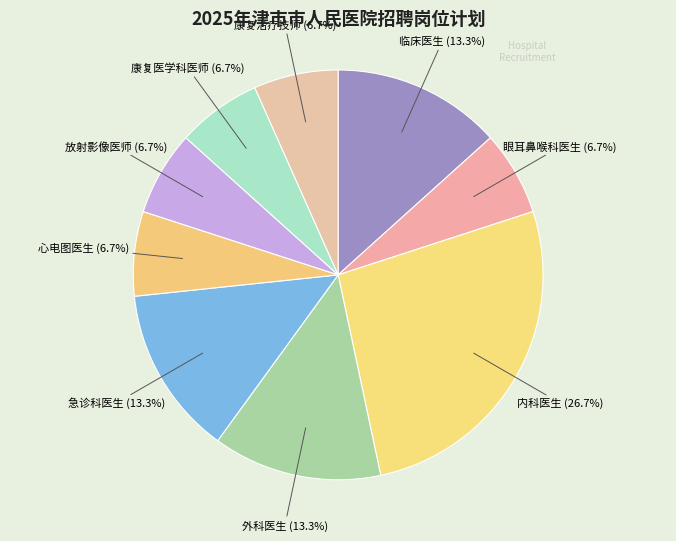

Is it true that 外科医生 is 4% of the pie?

False